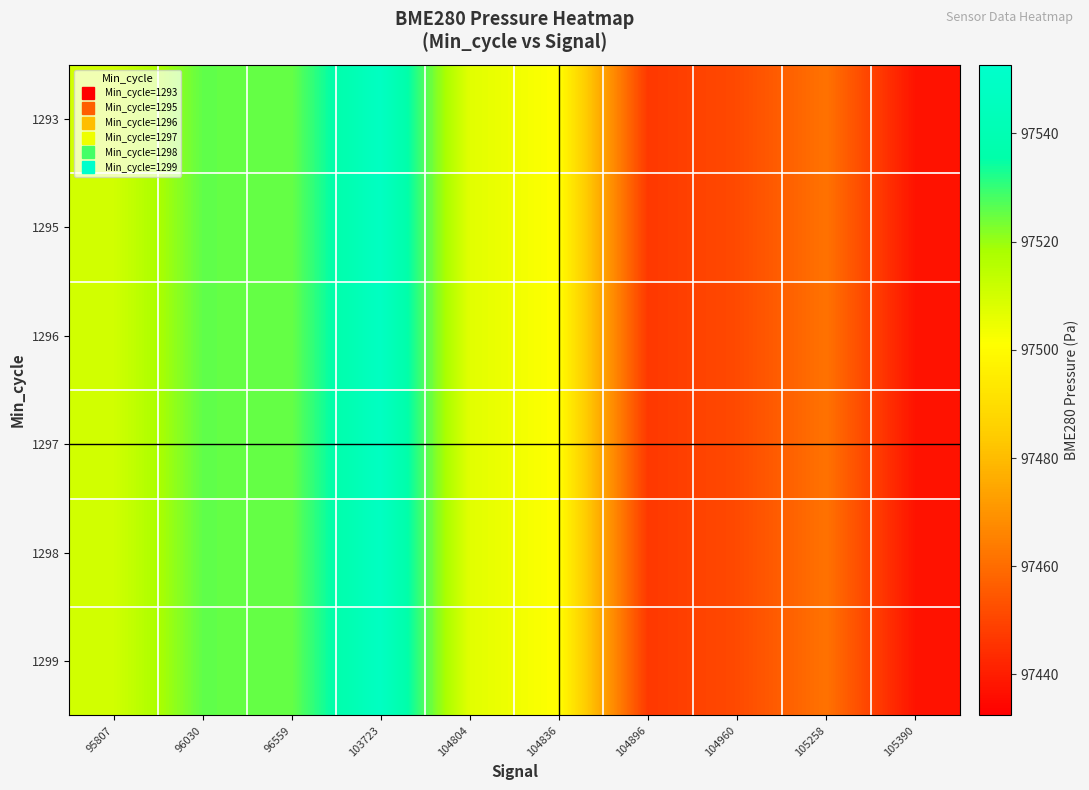

List the series in order of their peak value, lowest first.

1293, 1295, 1296, 1297, 1298, 1299